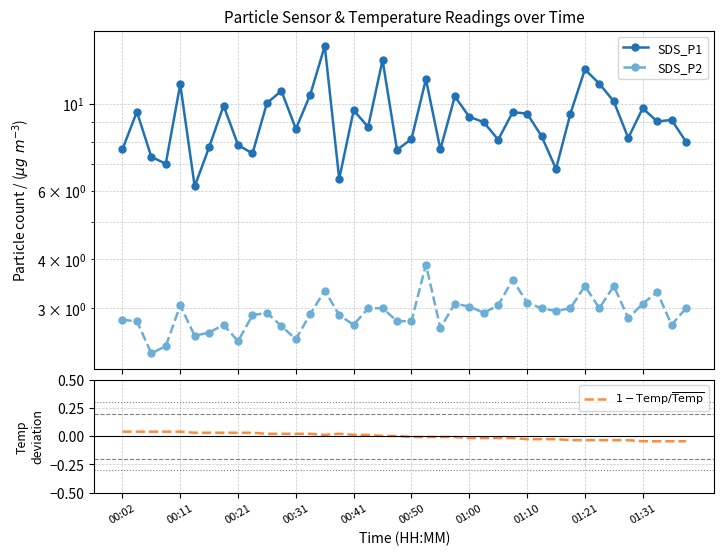

True or false: SDS_P2 has more than 0 points higher than both neighbors.

True